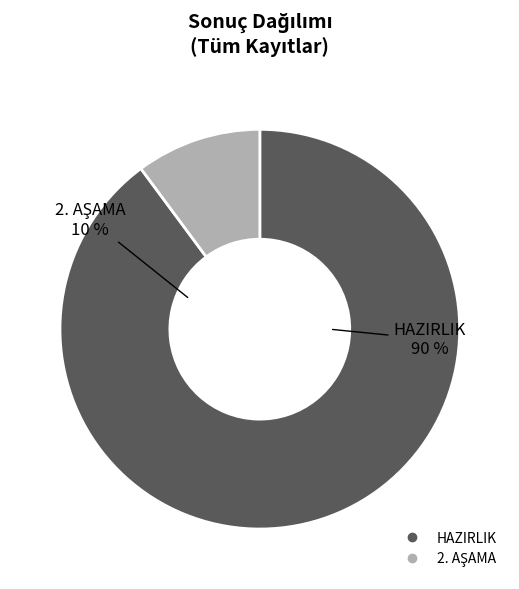

Rank the categories by value from lowest to highest.

2. AŞAMA, HAZIRLIK